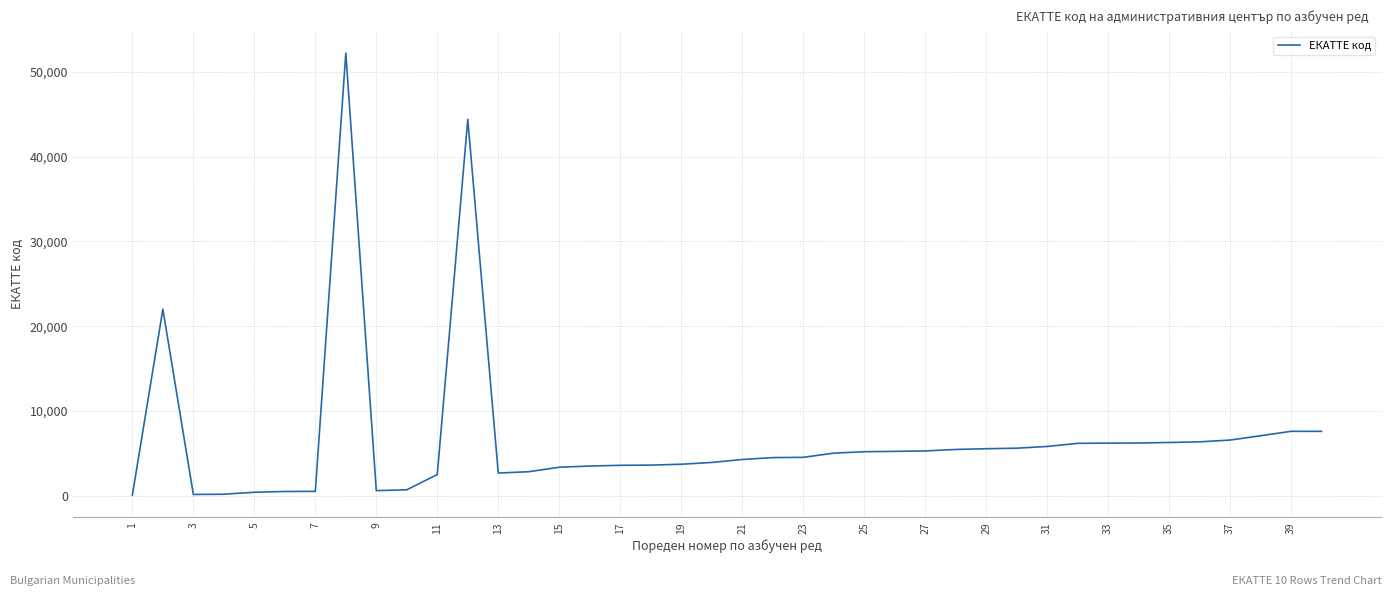

What is the difference between the maximum and minimum values?

52134